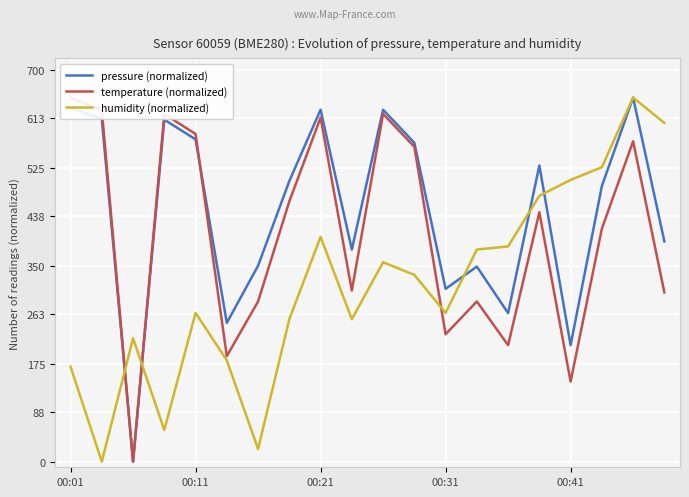

How many series are shown in this chart?

3